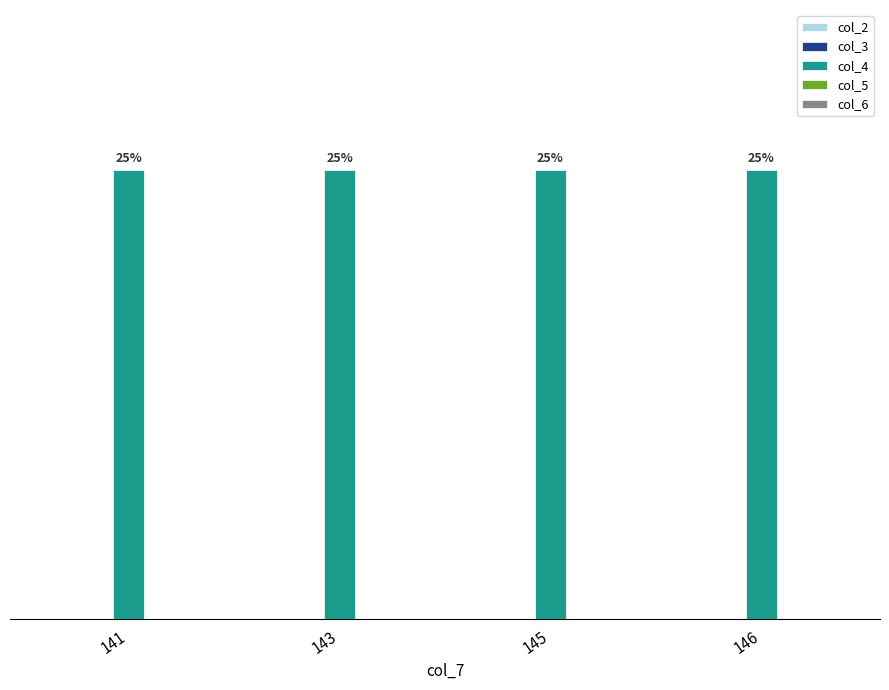

Reading right to left, what are all the values shown in this chart?

col_2: 0	0	0	0
col_3: 0	0	0	0
col_4: 47	47	47	47
col_5: 0	0	0	0
col_6: 0	0	0	0